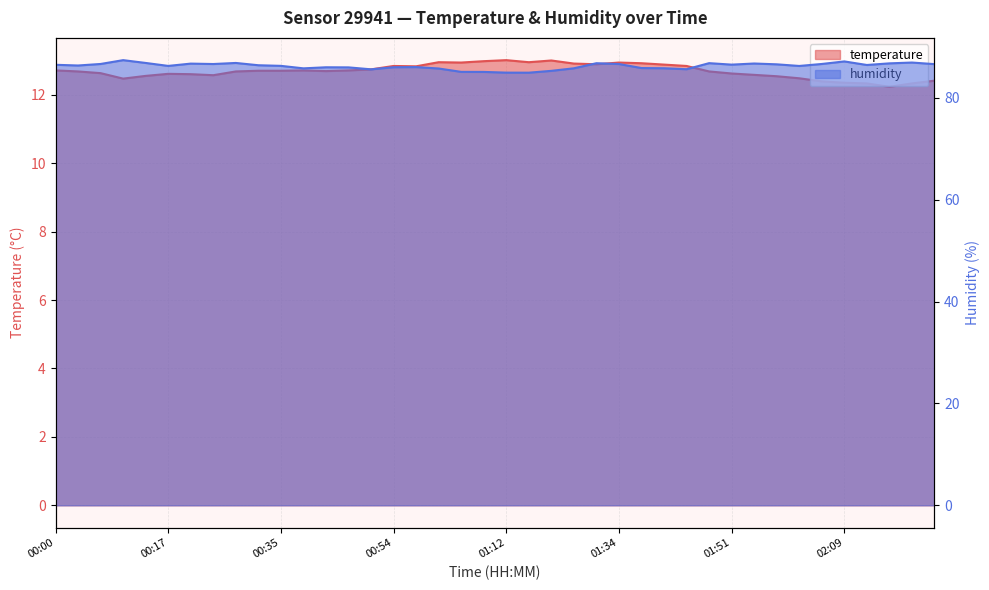

At which category does temperature reach its first local valley?

00:10